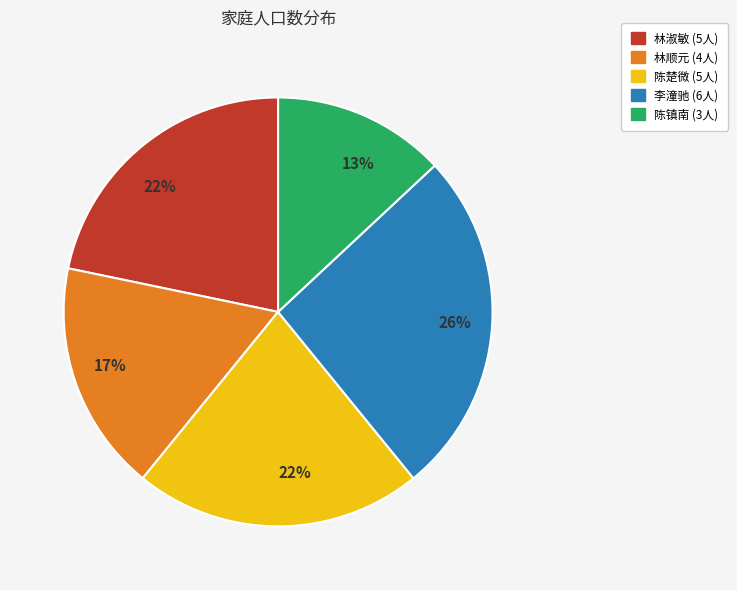

How many segments does this pie chart have?

5